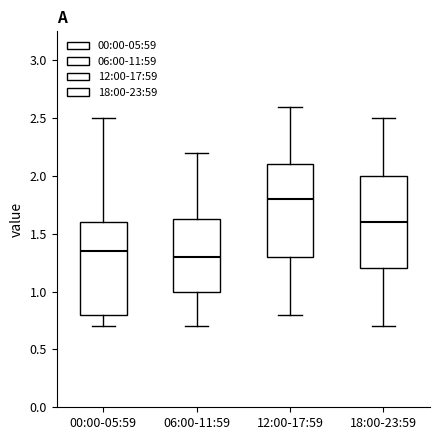

Where does the lower whisker of the box for 06:00-11:59 end on the y-axis? The values are not printed on the chart, so give them approximately, as read against the axis.

0.70